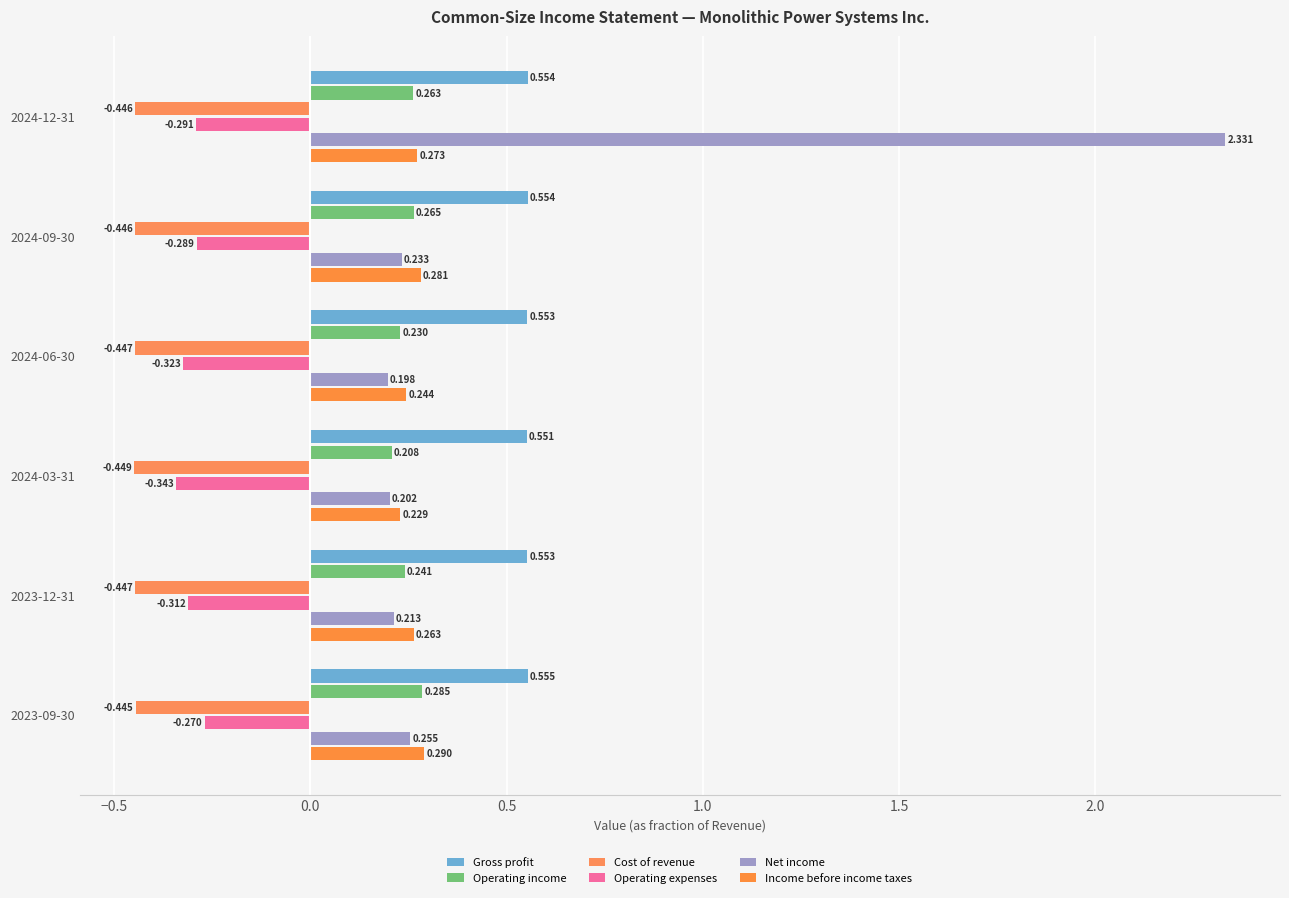

At how many categories does at least one series exceed 1?

1